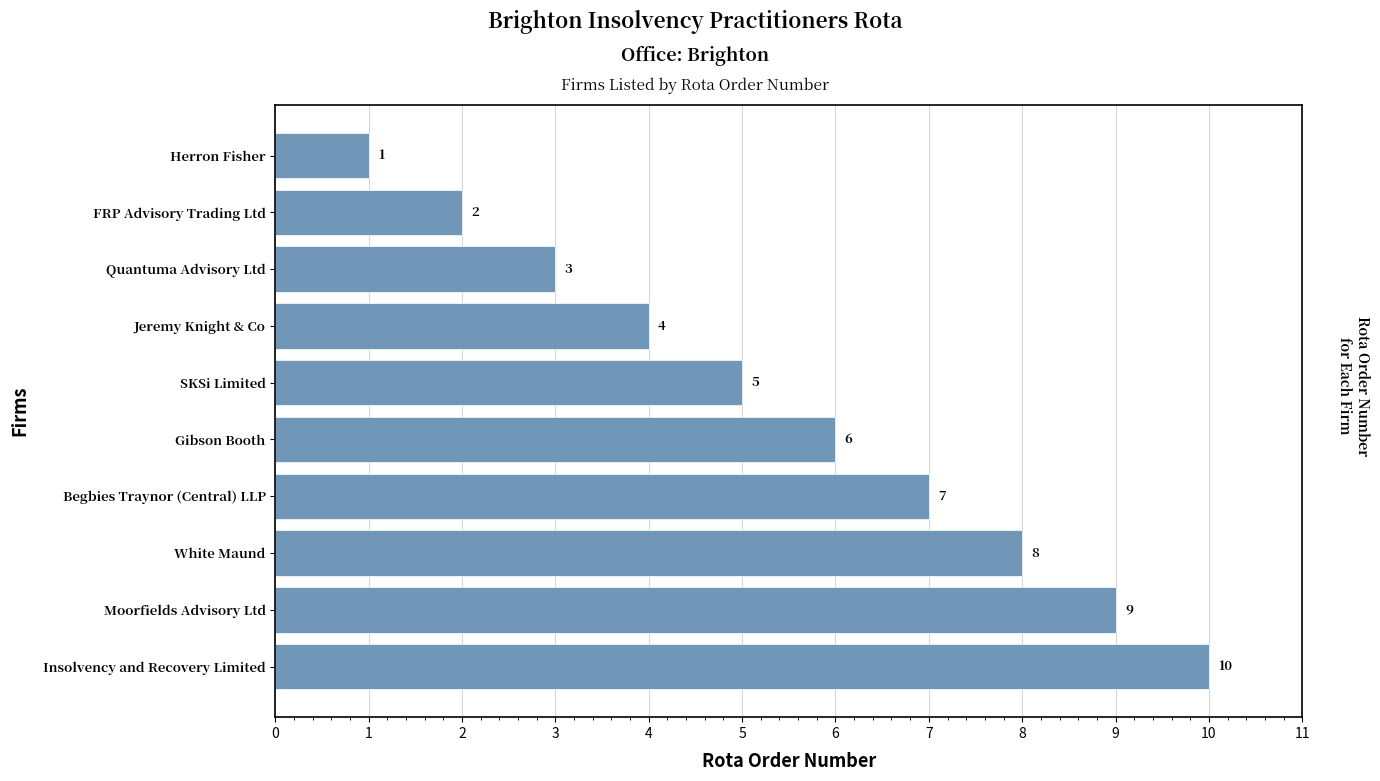

How many data points are less than 6?

5